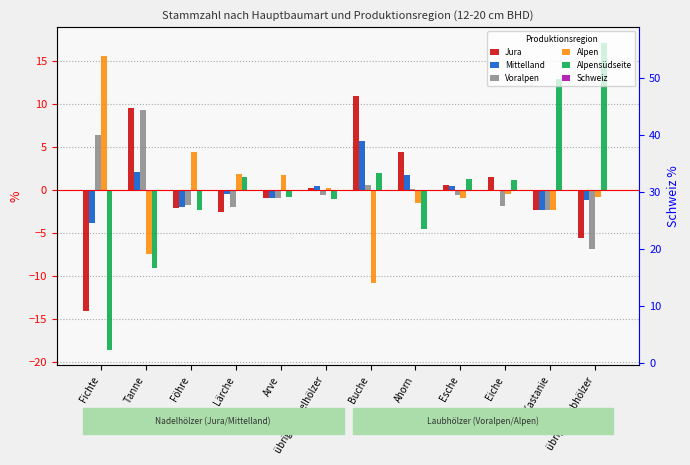

What is the sum of all Alpensüdseite values?

-0.1